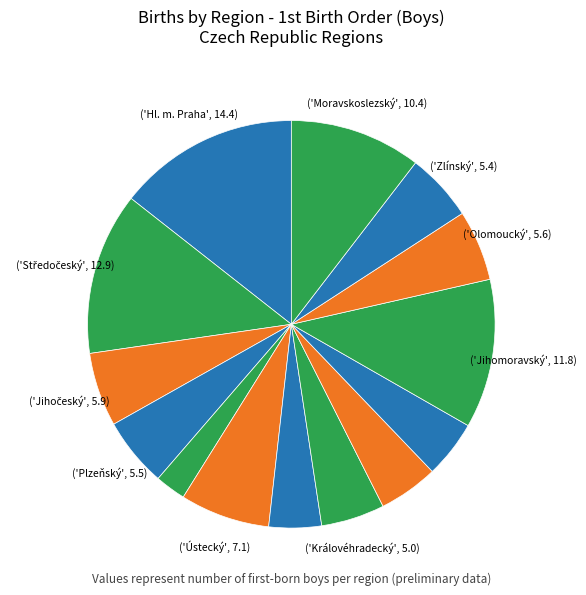

To the nearest percent, what is the average slice percentage?

7%